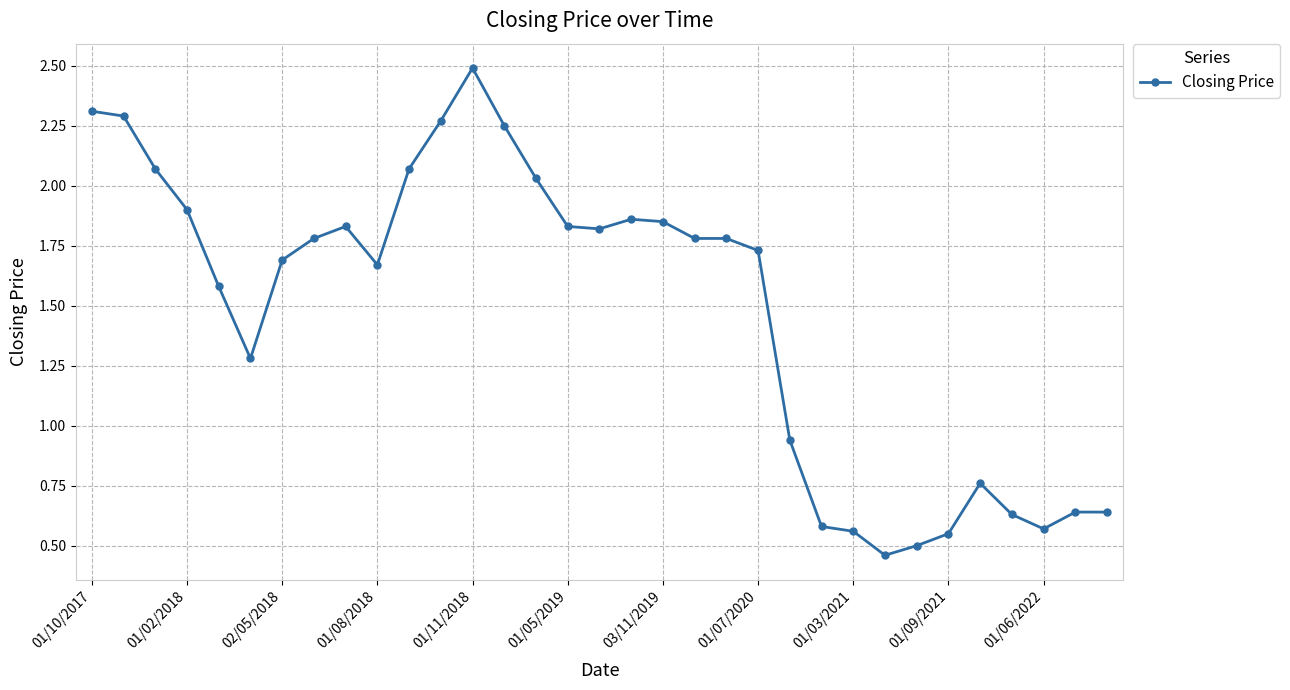

What is the sum of all values?

49.0